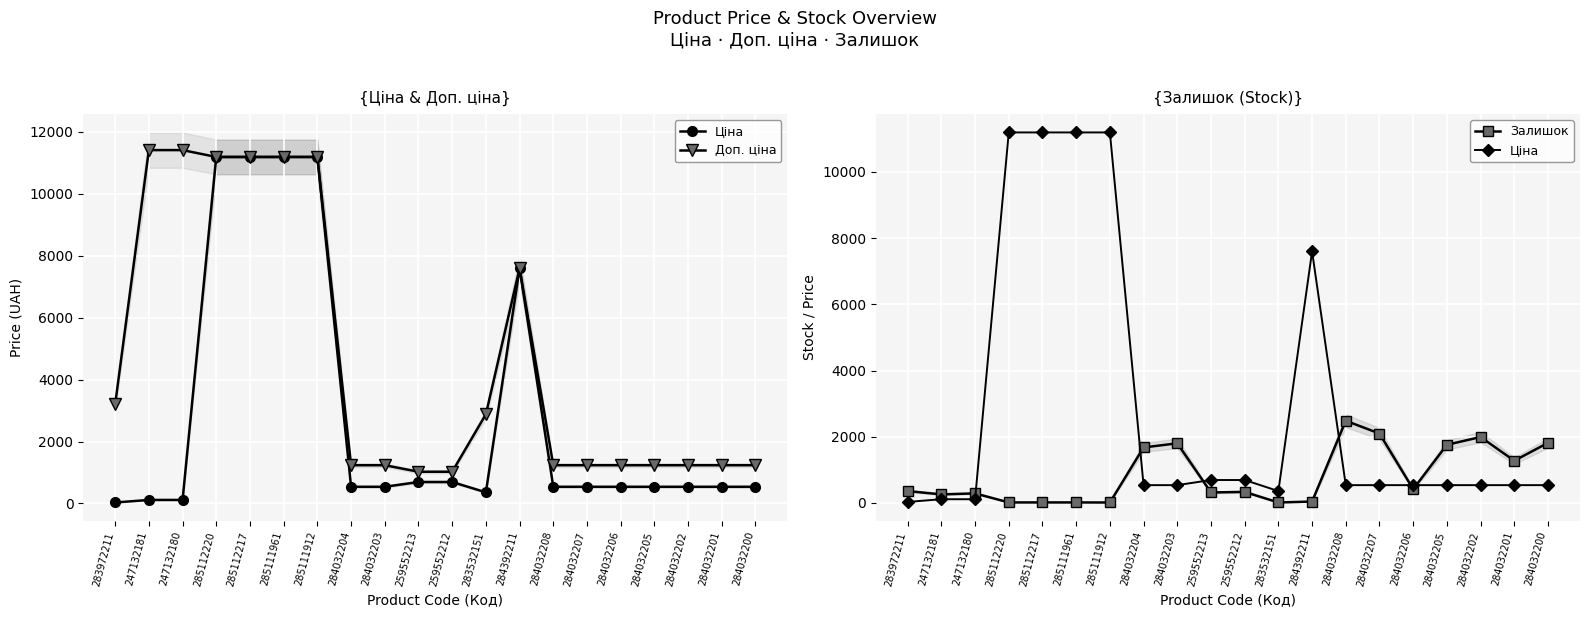

Reading left to right, list all the values displayed in this chart.

Ціна: 32.0	114.1	114.1	11188.2	11188.2	11188.2	11188.2	539.0	539.0	693.7	693.7	359.9	7596.5	539.0	539.0	539.0	539.0	539.0	539.0	539.0
Доп. ціна: 3205.0	11410.0	11410.0	11188.2	11188.2	11188.2	11188.2	1235.4	1235.4	1024.6	1024.6	2878.8	7596.5	1235.4	1235.4	1235.4	1235.4	1235.4	1235.4	1235.4
Залишок: 360.0	260.0	290.0	17.0	17.0	17.0	15.0	1677.0	1802.0	318.0	335.0	15.0	44.0	2483.0	2096.0	417.0	1757.0	1992.0	1276.0	1816.0